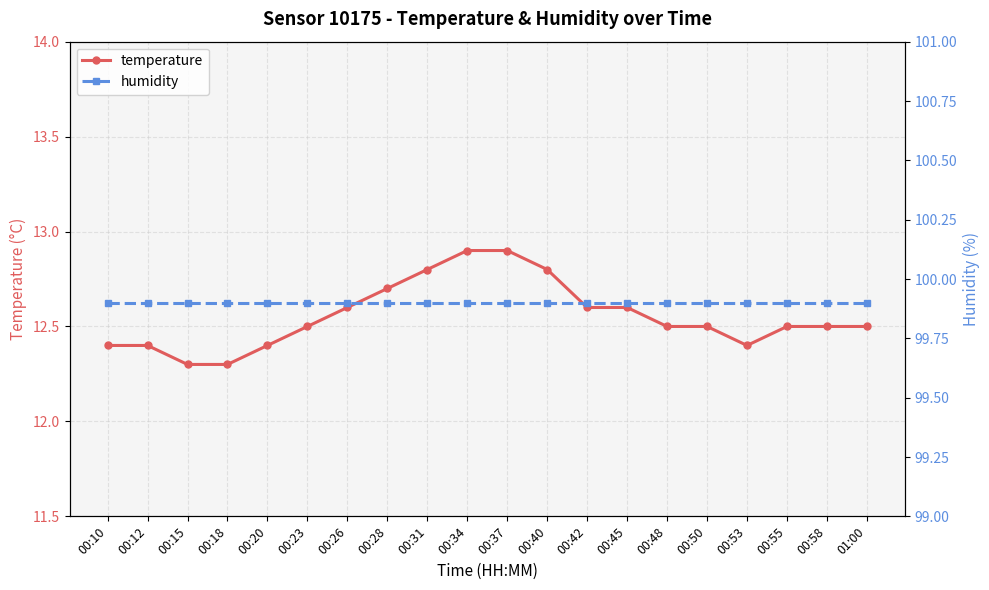

What is the label of the 4th point from the right?

00:53